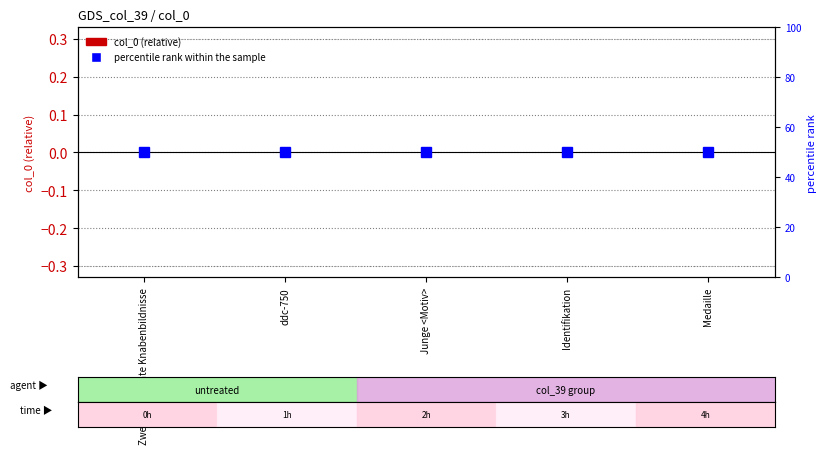

What is the sum of the percentile rank within the sample values at Identifikation and Medaille?

100